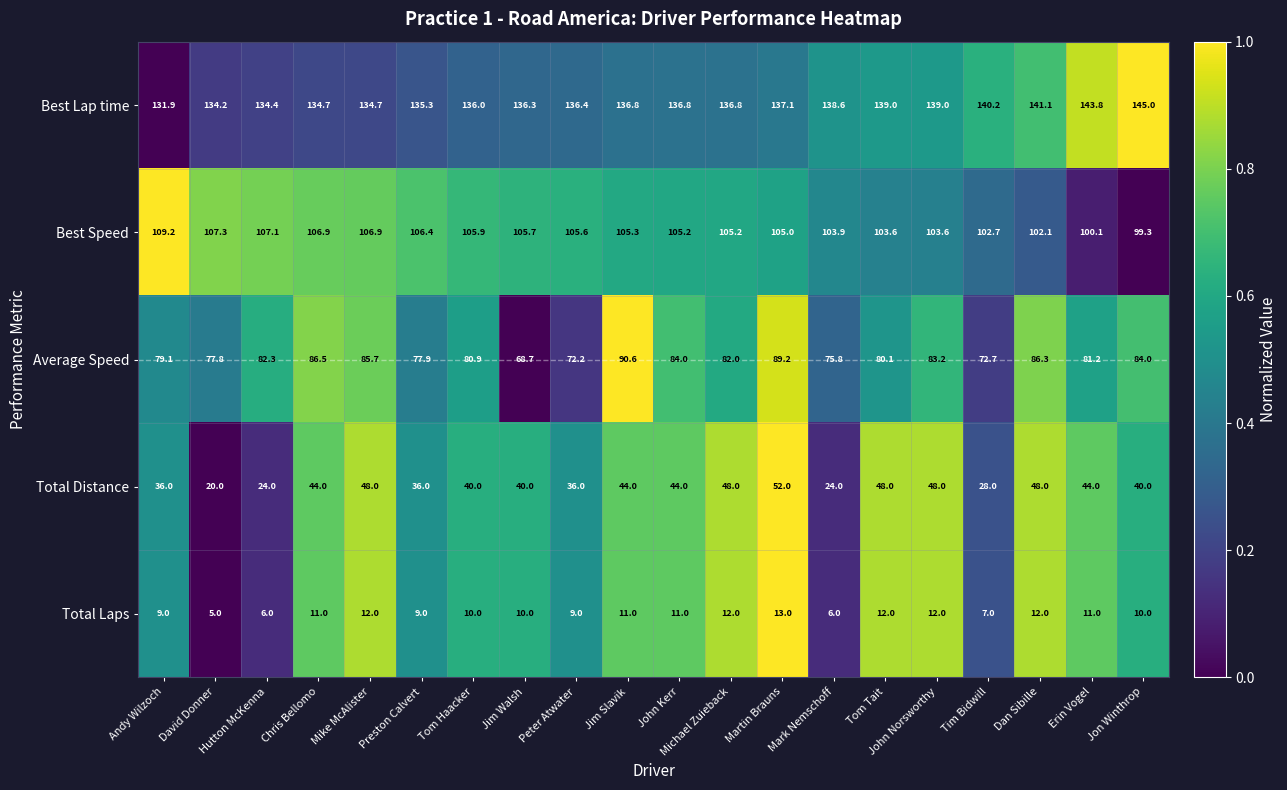

At how many categories does at least one series exceed 38?

20